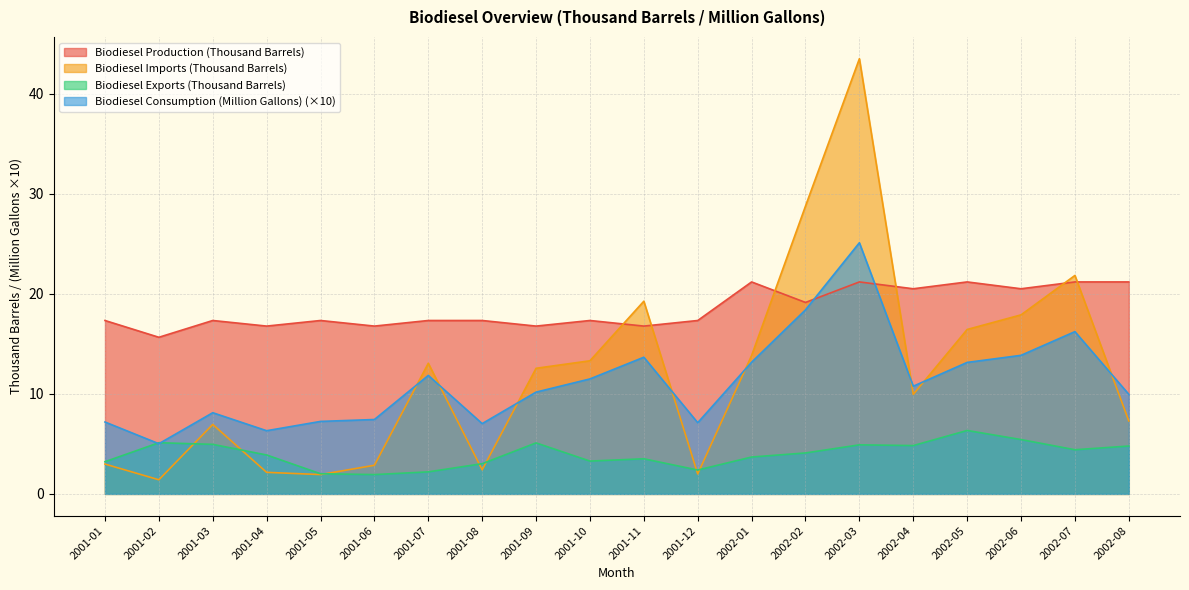

The value of Biodiesel Exports (Thousand Barrels) at 2002-03 is 7.2. True or false?

False